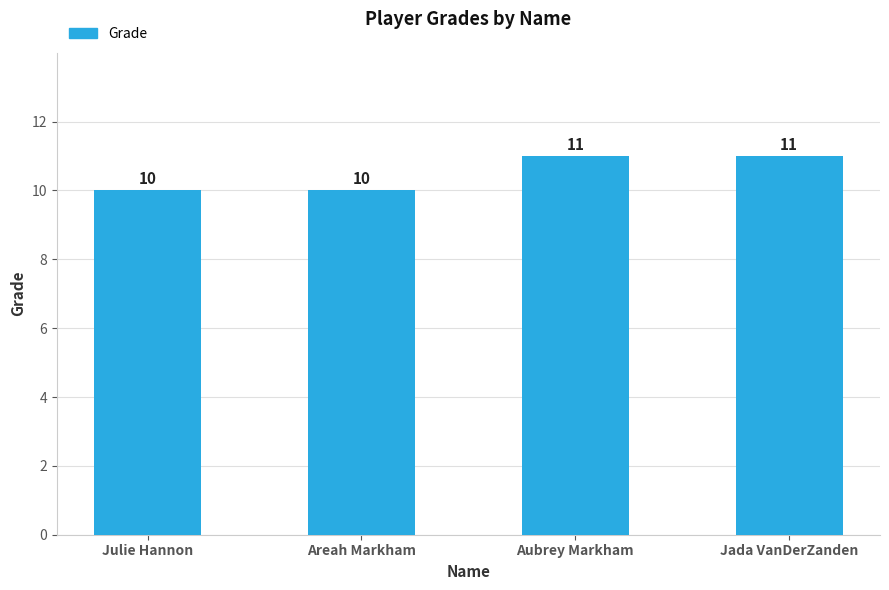

What is the minimum value shown in the chart?

10